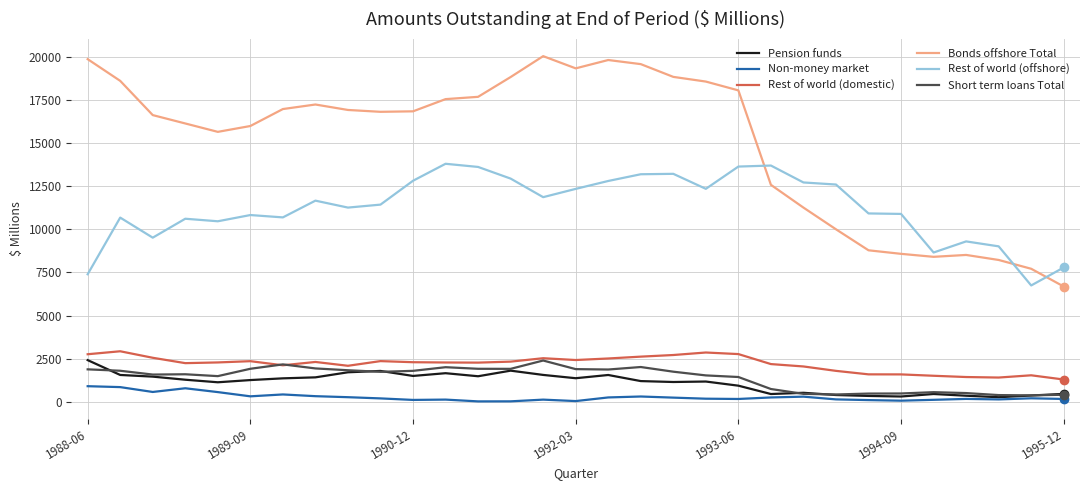

Which series has the largest total across all categories?

Bonds offshore Total